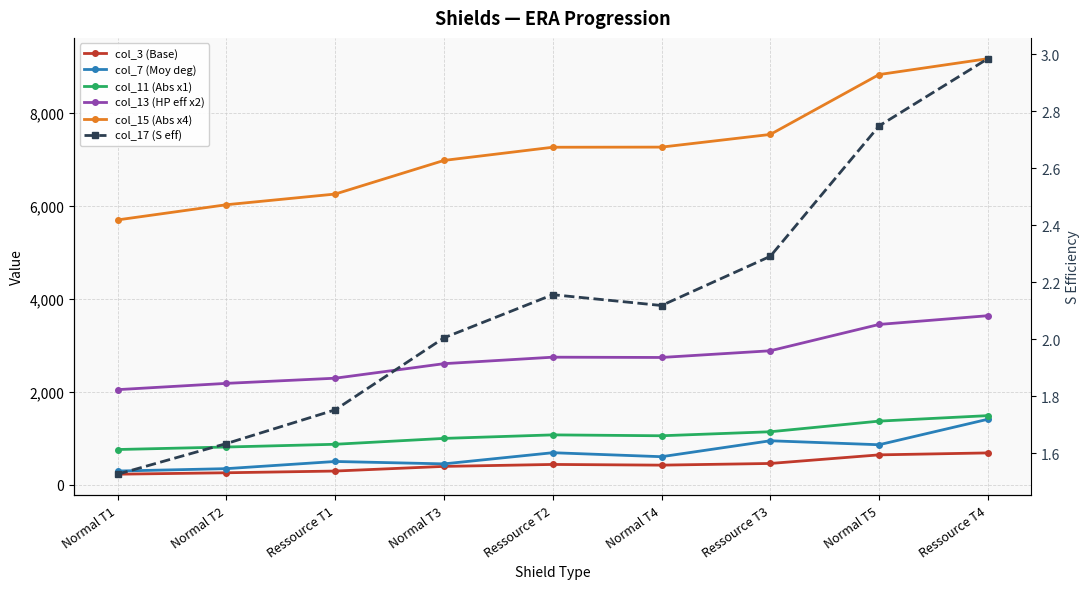

In col_7 (Moy deg), how many points are lower than both neighbors (excluding endpoints)?

3